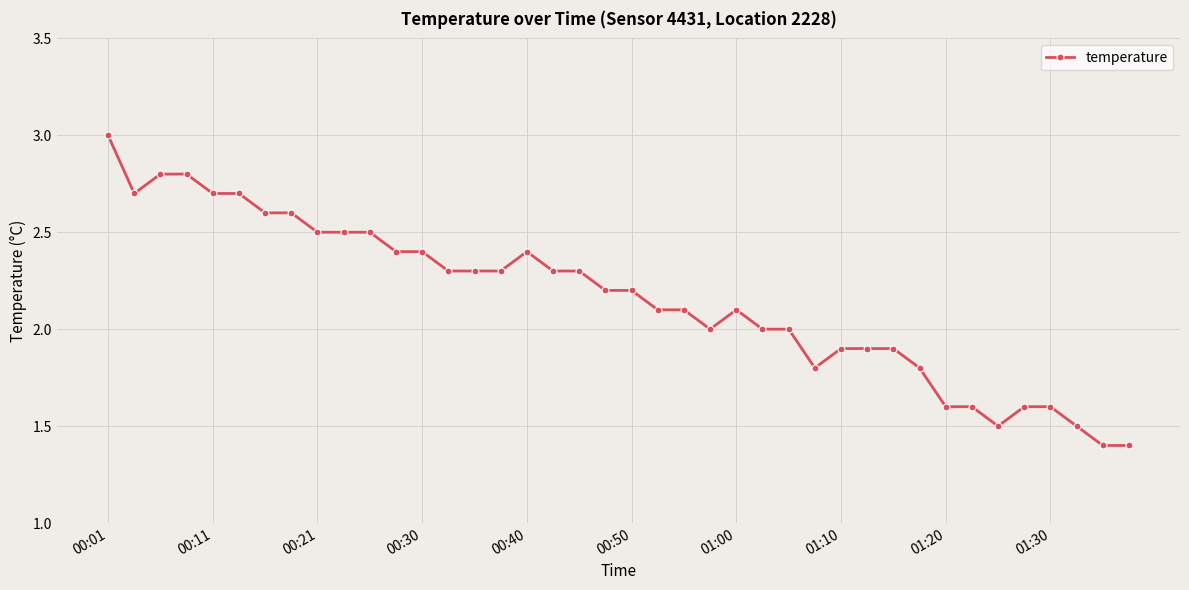

What is the minimum value shown in the chart?

1.4